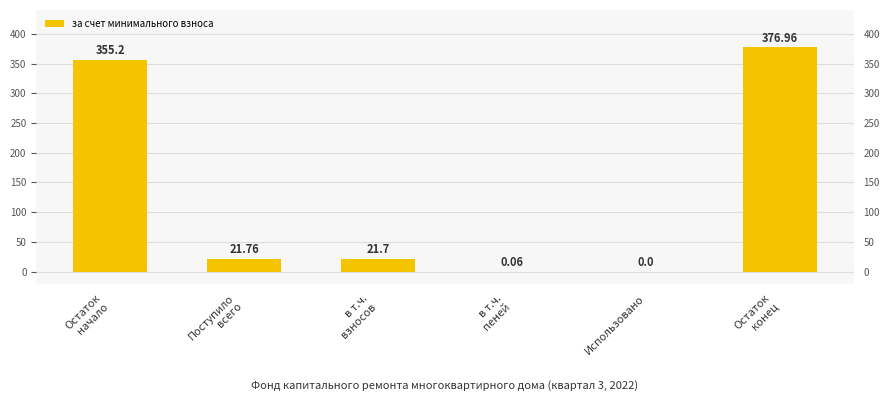

At which category does the chart reach its minimum across all series?

Использовано